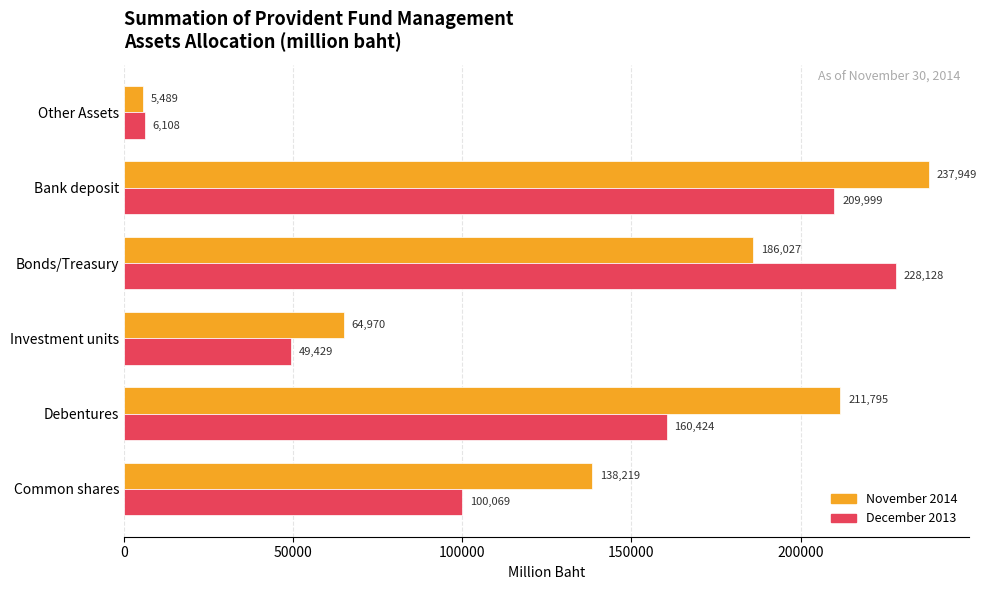

Rank the series by their maximum value, from highest to lowest.

November 2014, December 2013